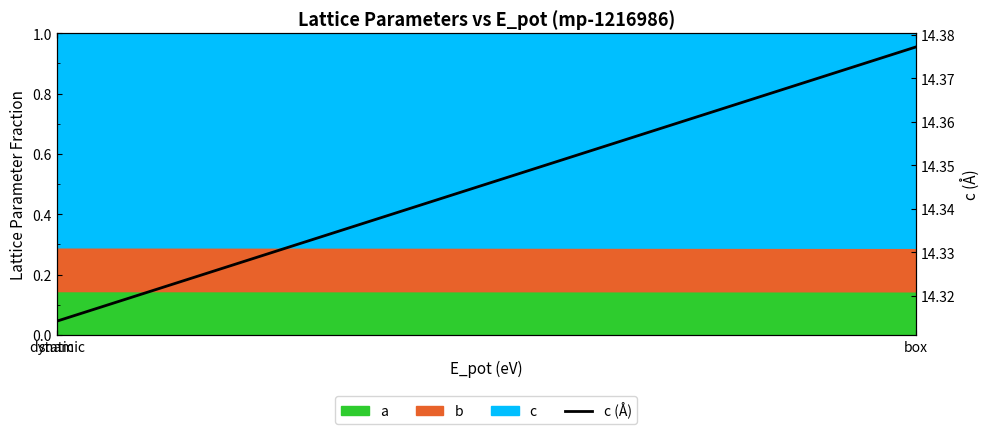

Approximately how many times larger is the value at dynamic compared to box?

1.0